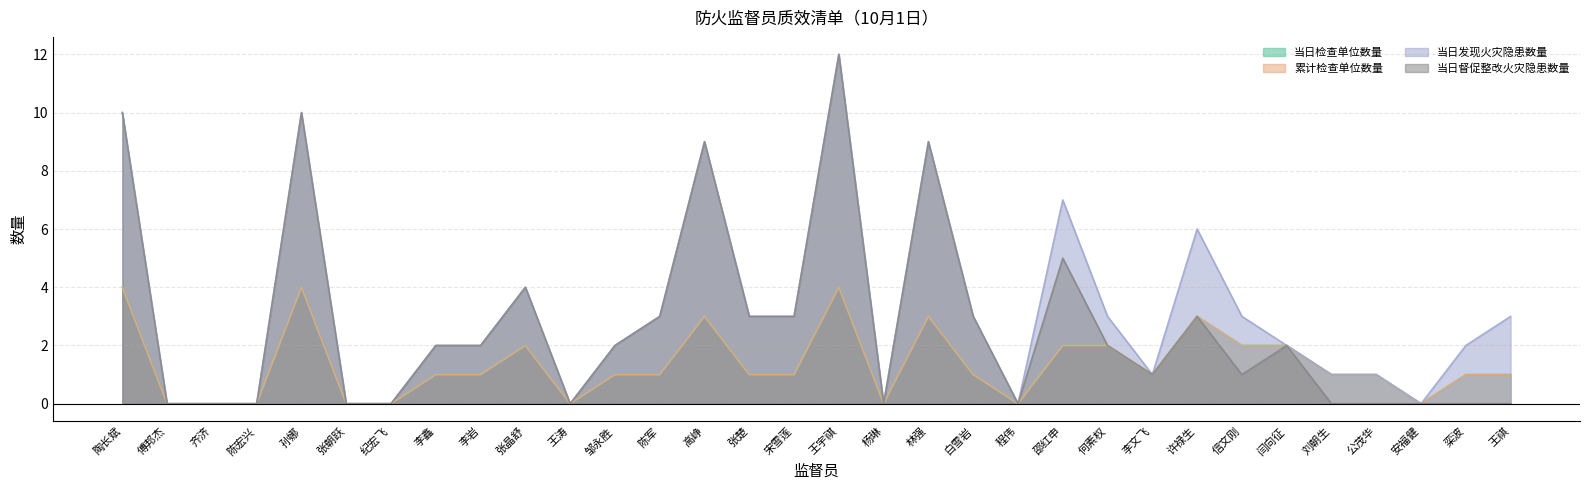

What is the label of the 11th point from the right?

邵红申